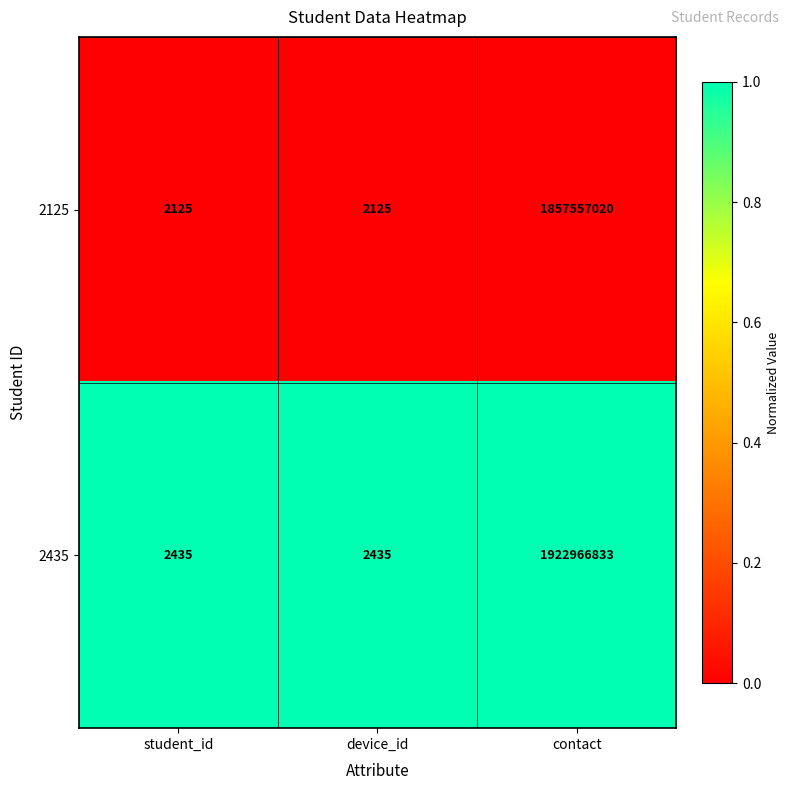

At which category does the chart reach its peak across all series?

contact